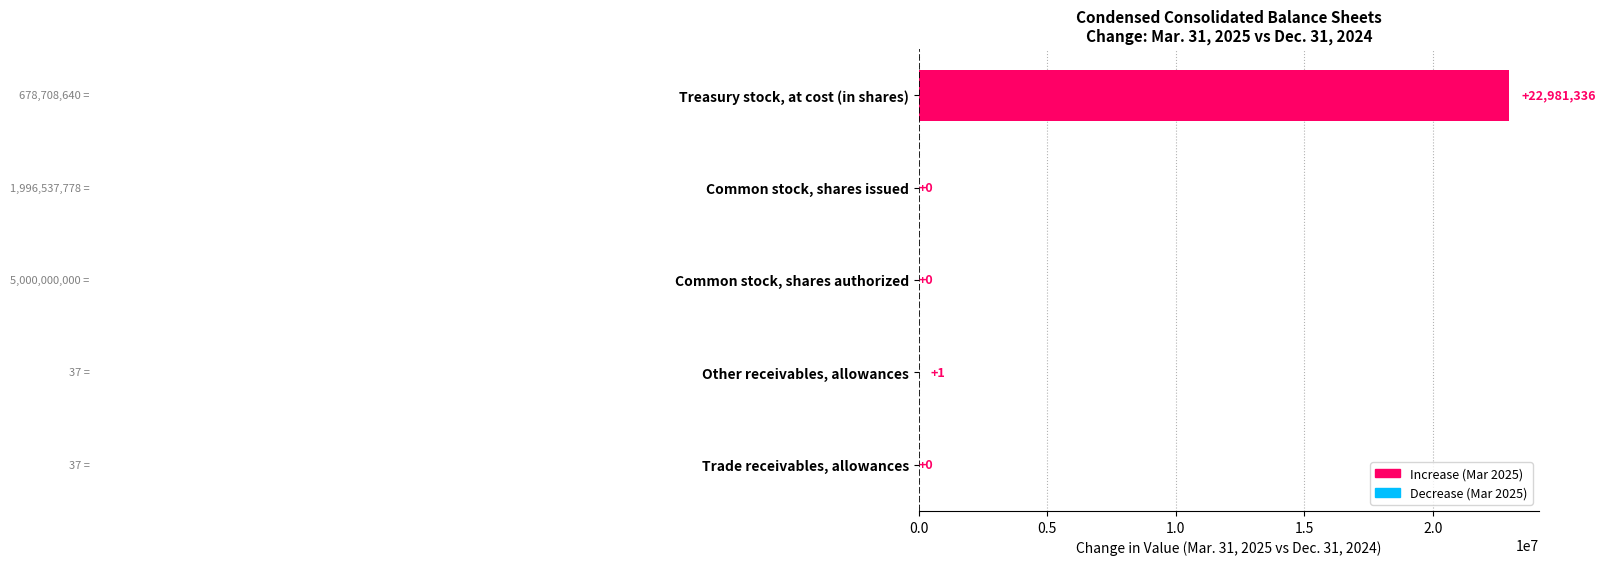

Reading bottom to top, extract all data points from this chart.

Trade receivables, allowances=0	Other receivables, allowances=1	Common stock, shares authorized=0	Common stock, shares issued=0	Treasury stock, at cost (in shares)=22981336